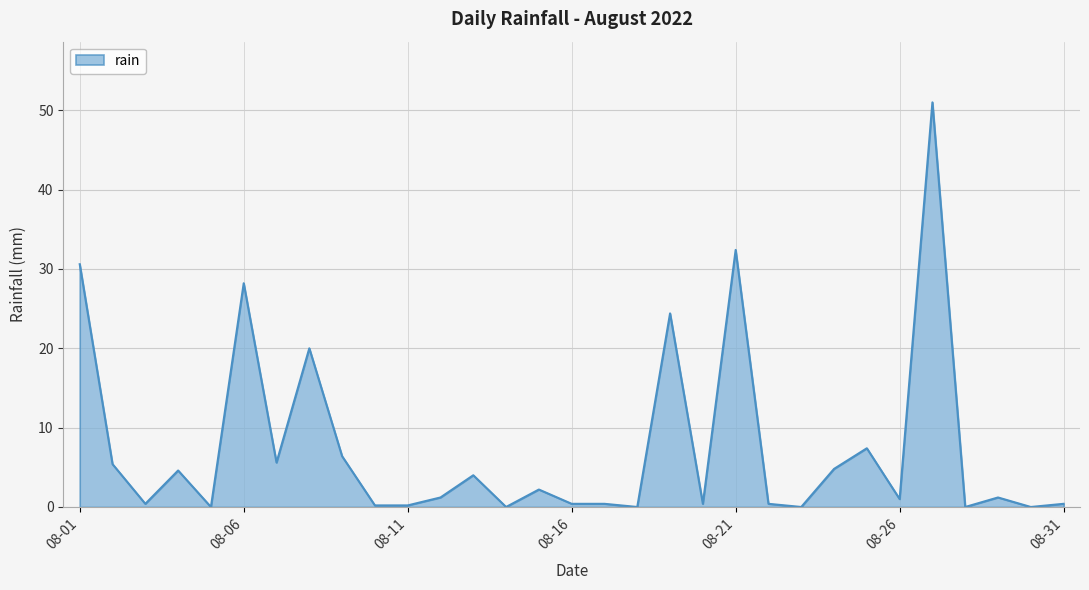

What is the greatest value displayed?

51.0